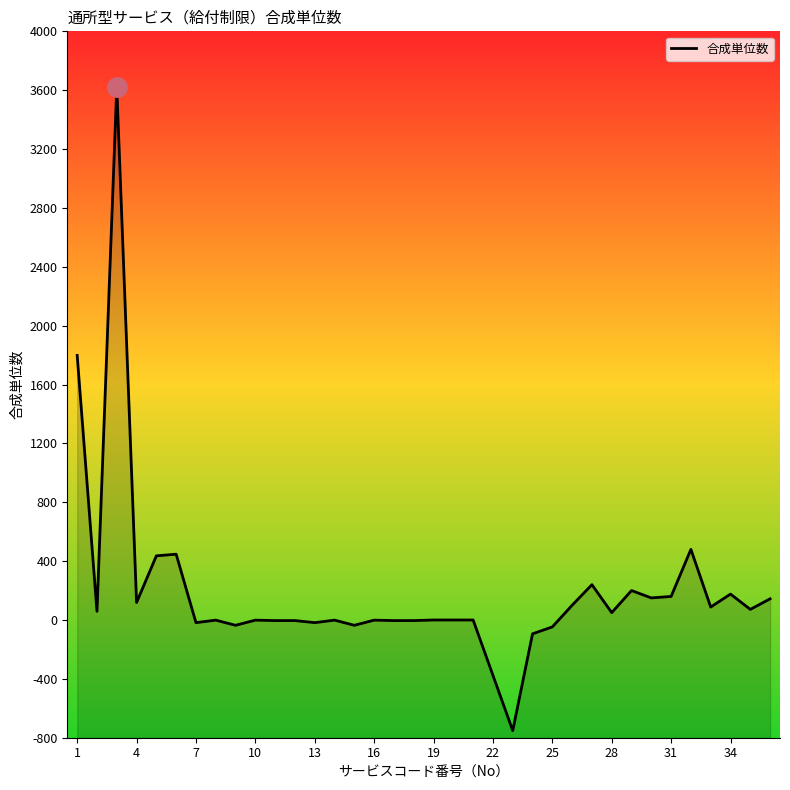

What is the smallest value displayed?

-752